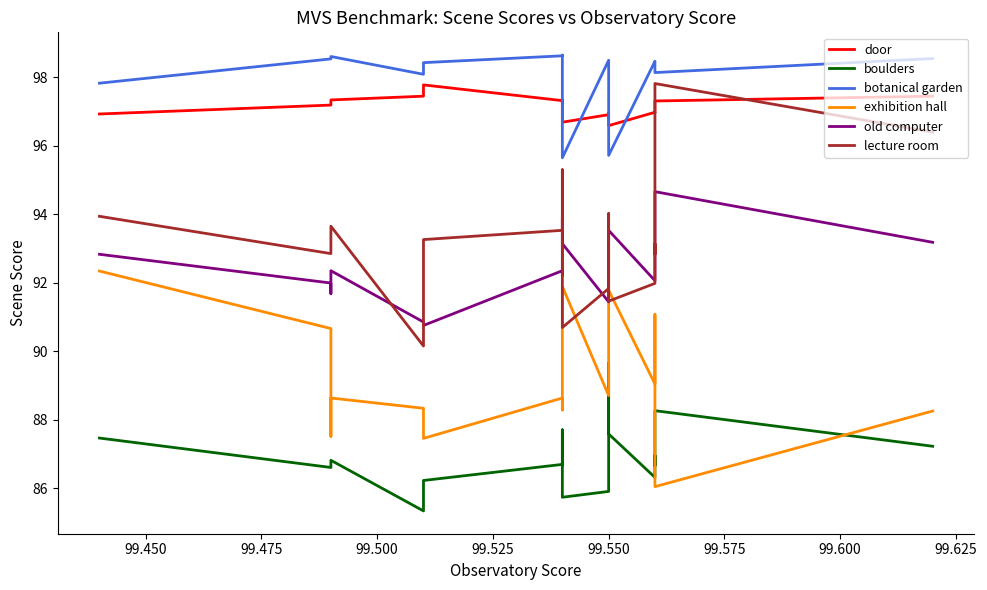

How many data points does each series have?

20